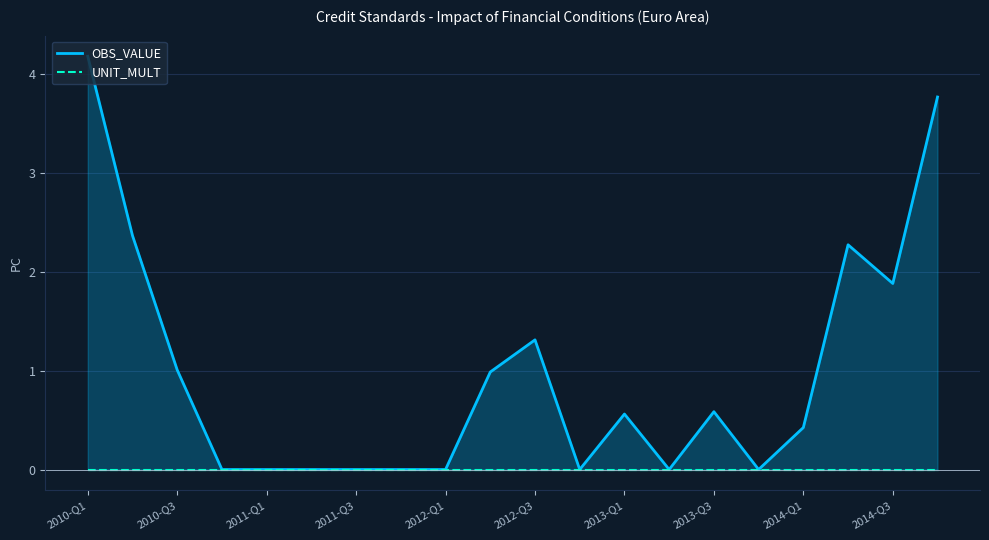

How many data points does each series have?

20